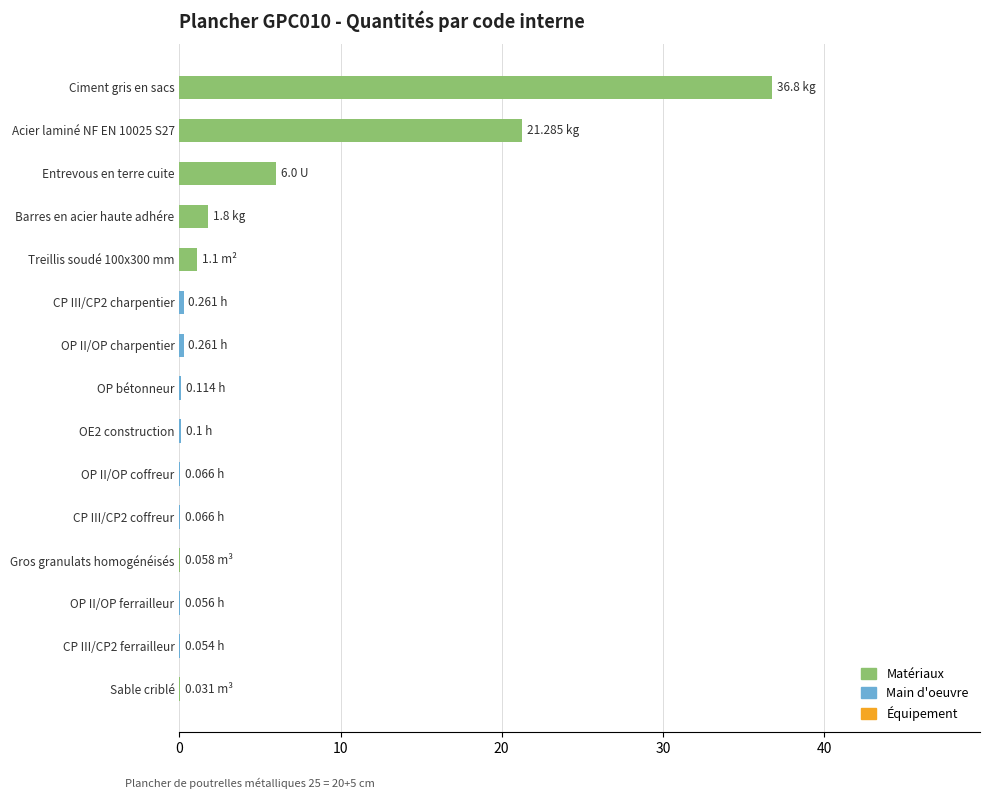

What is the sum of all values?

68.1